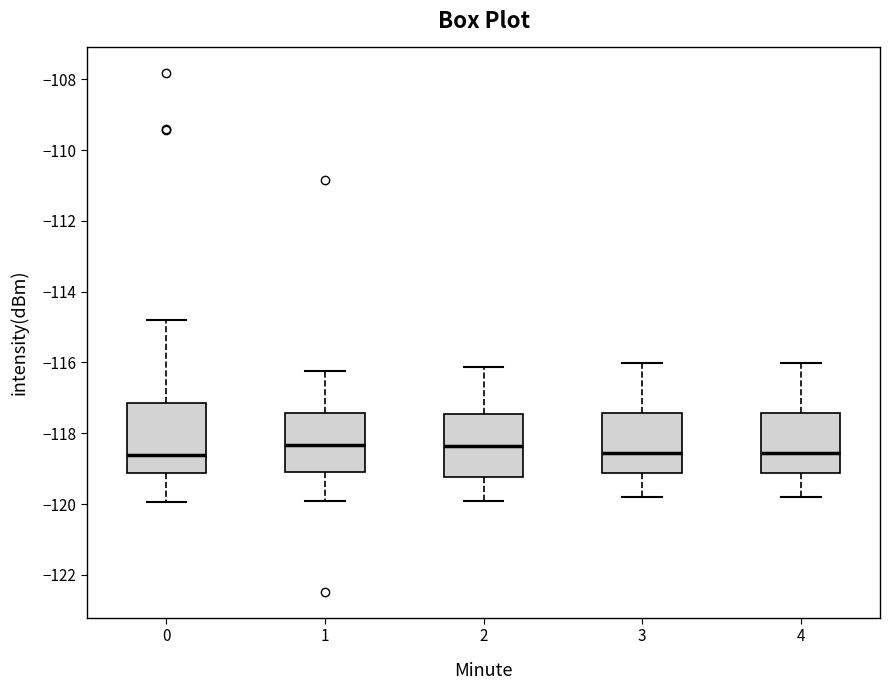

Reading left to right, read every box against the y-axis: the position of its median line, the range the box covers, and the ends of its whiskers. The values are not printed on the chart, so give them approximately, as read against the axis.

0: median -118.6, box -119.2 to -117.2, whiskers -120.0 to -114.8
1: median -118.4, box -119.0 to -117.4, whiskers -120.0 to -116.2
2: median -118.4, box -119.2 to -117.4, whiskers -120.0 to -116.2
3: median -118.6, box -119.2 to -117.4, whiskers -119.8 to -116.0
4: median -118.6, box -119.2 to -117.4, whiskers -119.8 to -116.0